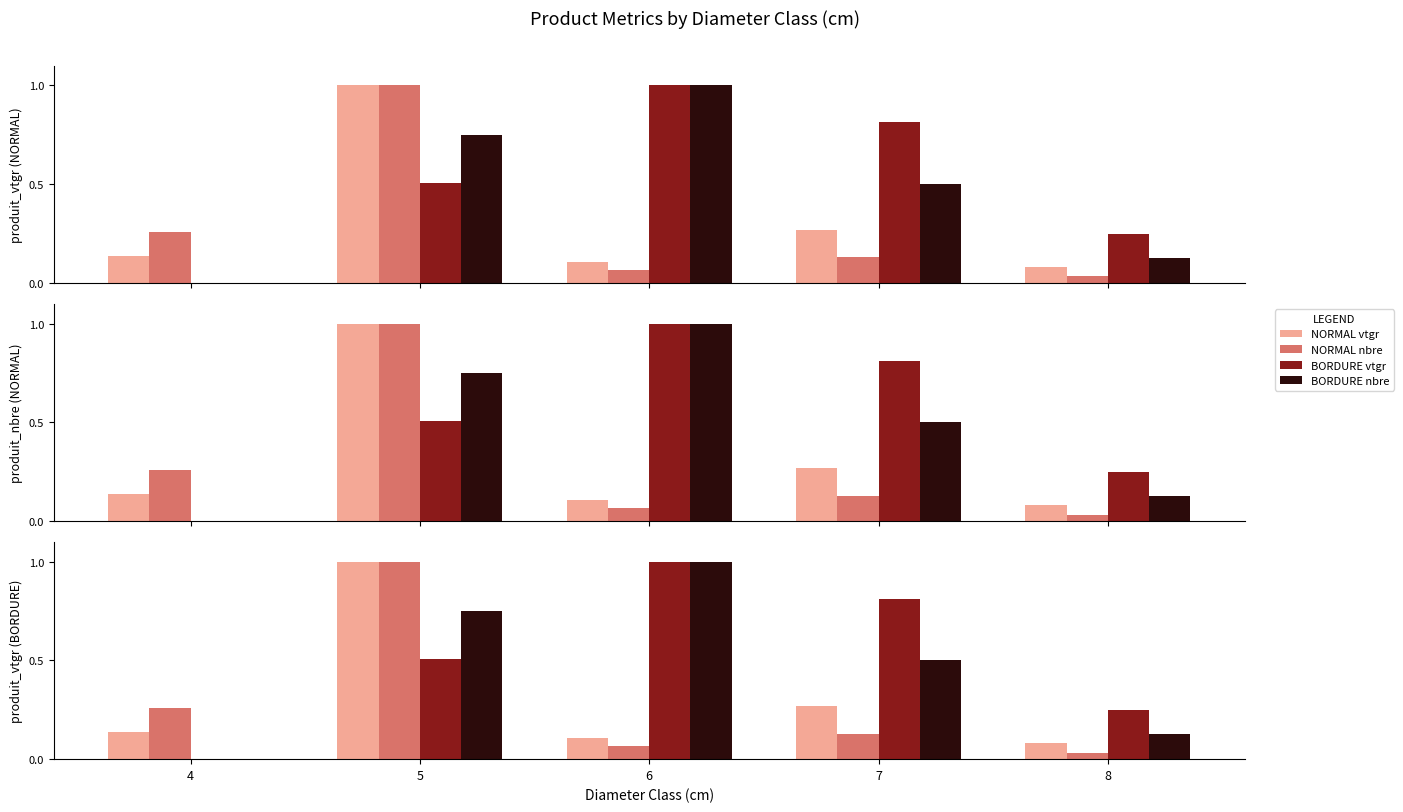

The value of BORDURE nbre at 5 is 0.8. True or false?

True